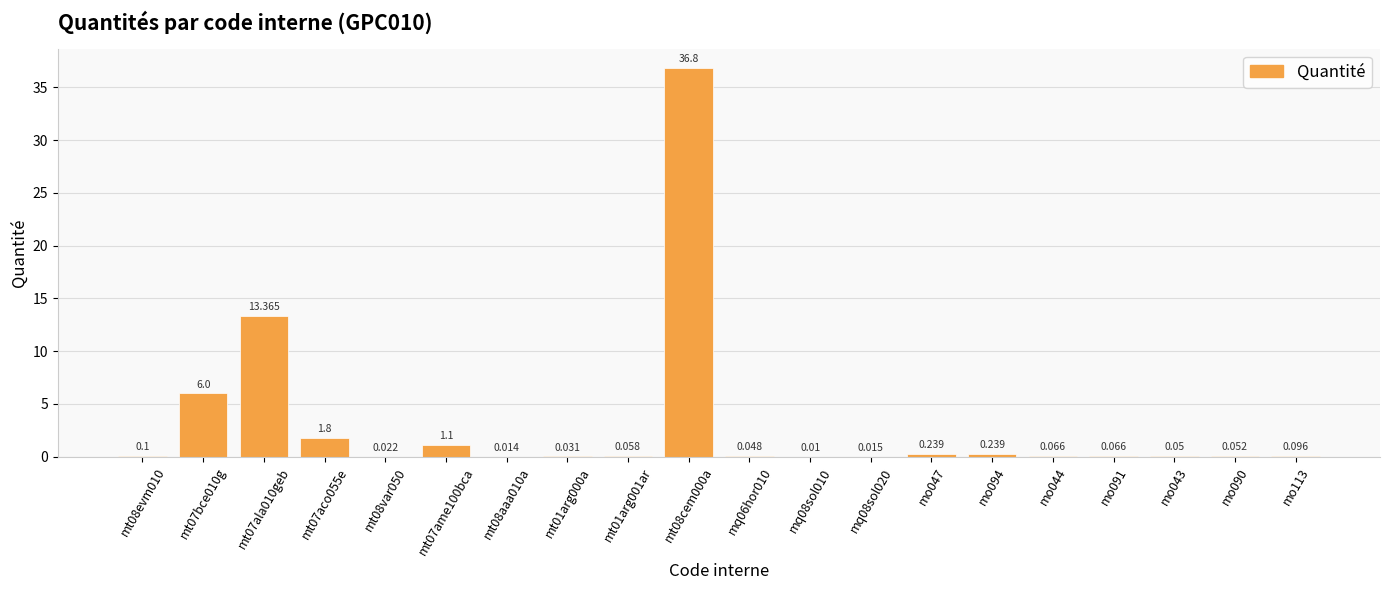

How many data points does each series have?

20